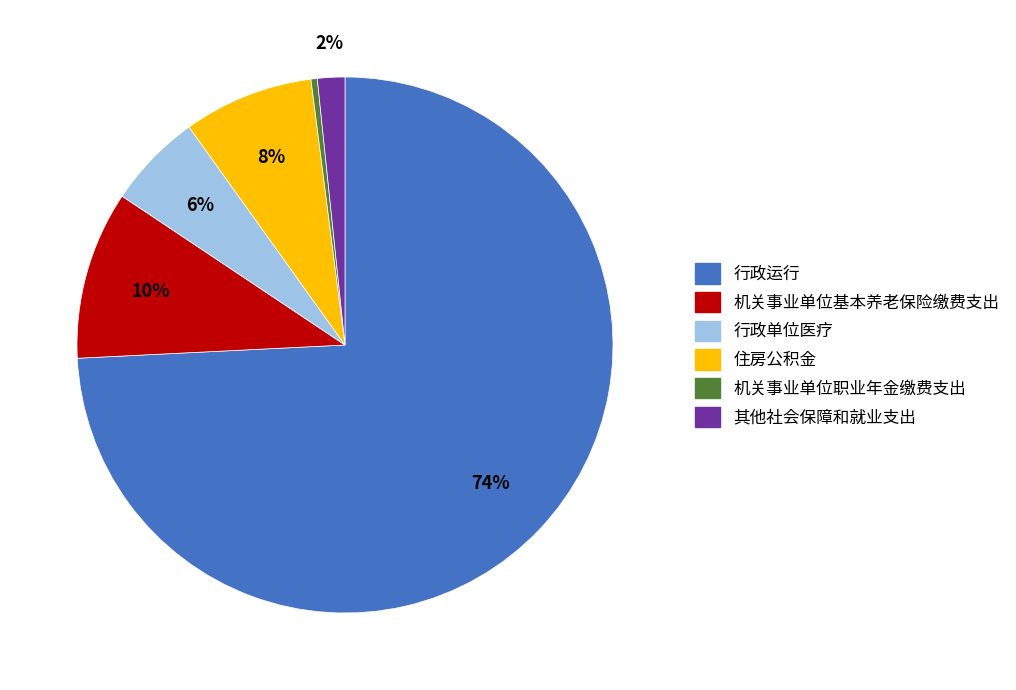

Which category has the smallest portion of the pie?

机关事业单位职业年金缴费支出